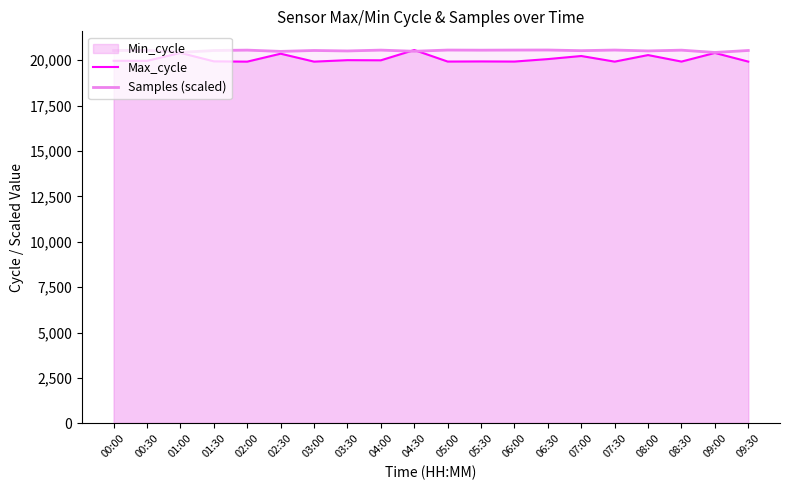

How many lines are shown in the chart?

2